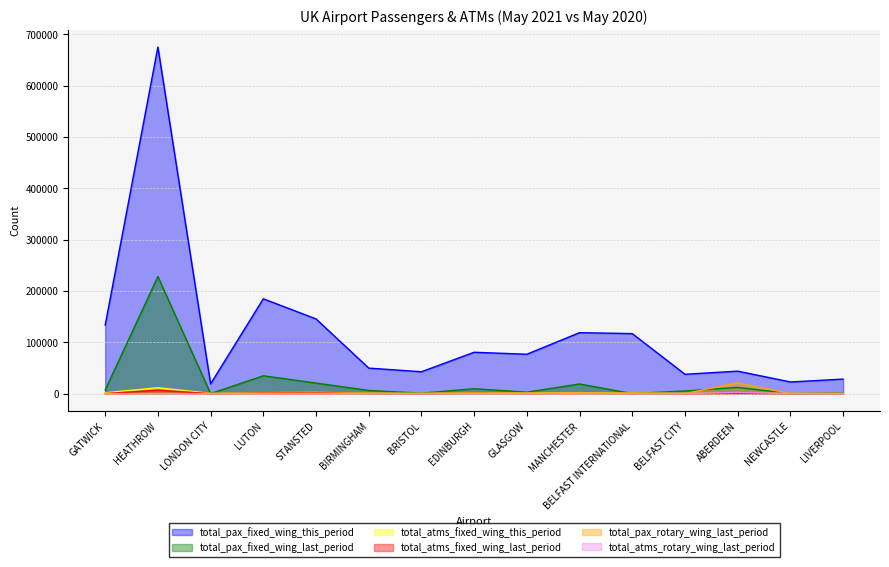

Between BELFAST INTERNATIONAL and GATWICK, which is larger?

GATWICK